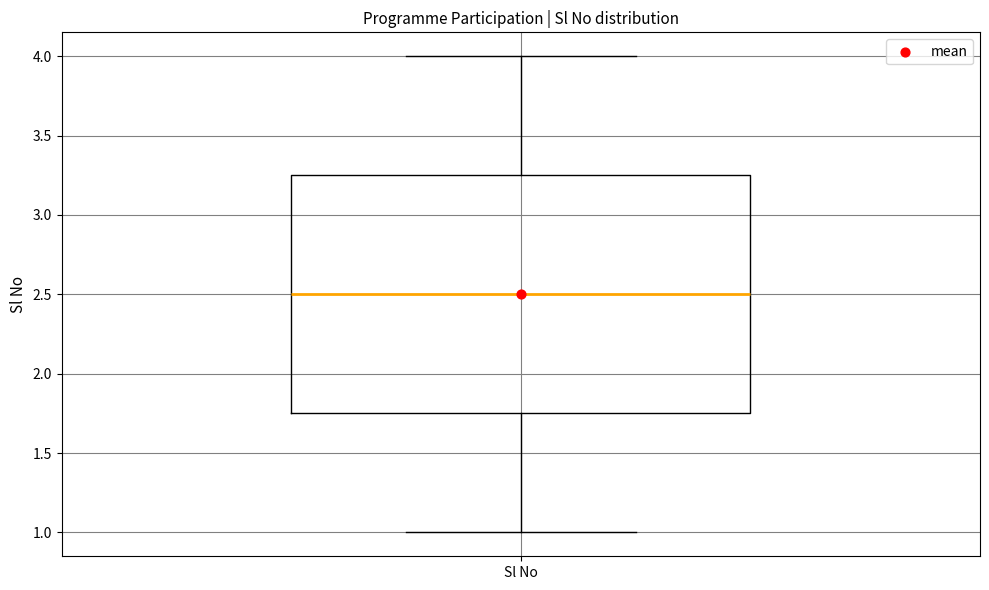

Read this box plot against the y-axis: the position of the median line, the range covered by the box, and the ends of both whiskers. The values are not printed on the chart, so give them approximately, as read against the axis.

median 2.50, box 1.75 to 3.25, whiskers 1.00 to 4.00